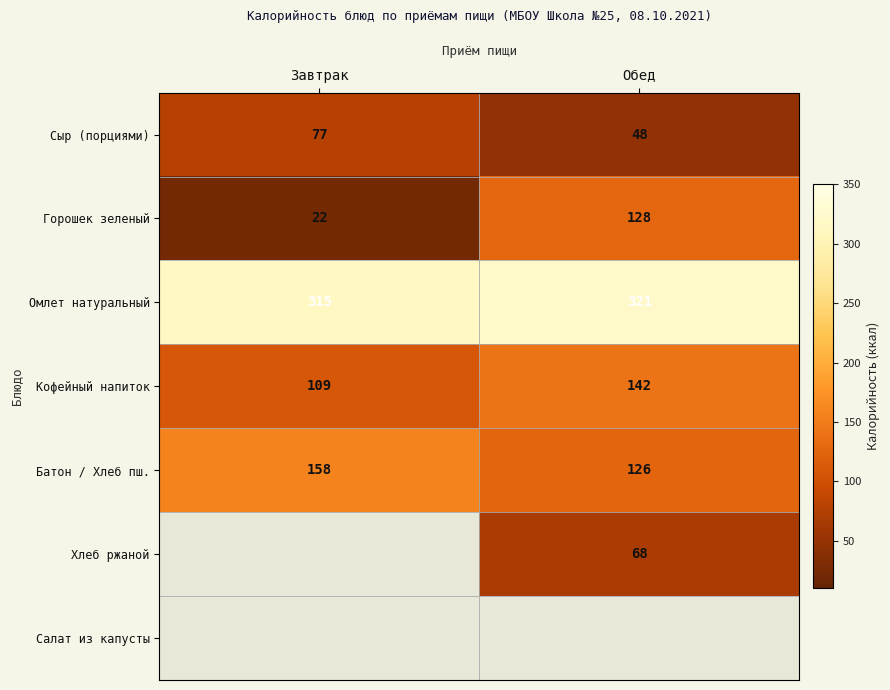

The value of Горошек зеленый at Завтрак is 22. True or false?

True